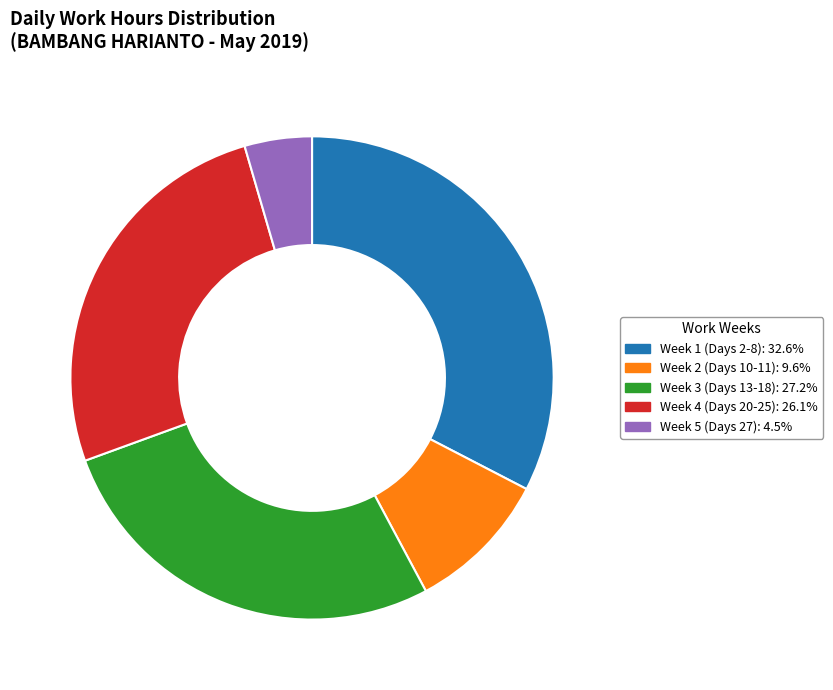

Is there any slice that represents more than half of the pie?

No